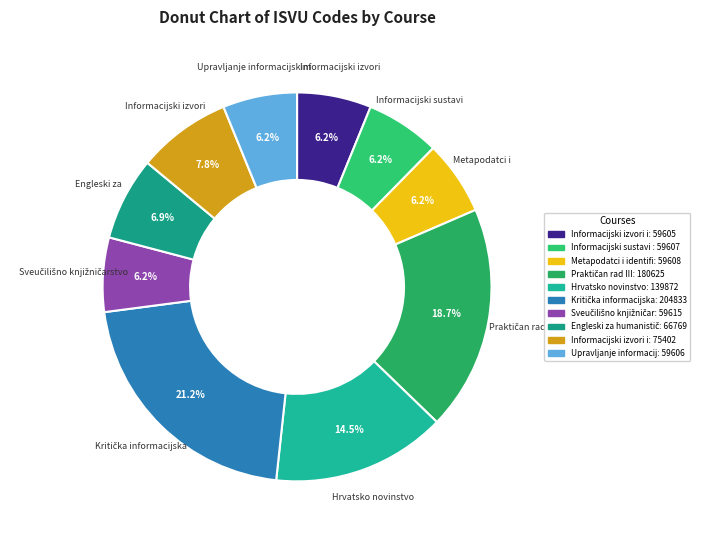

Count the number of slices in the pie.

10